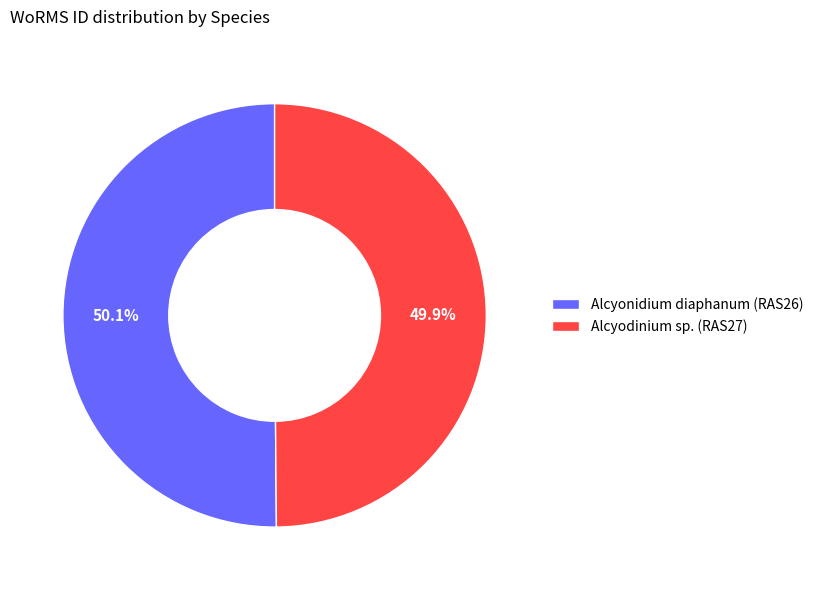

True or false: Alcyodinium sp. (RAS27) accounts for 50% of the total.

True